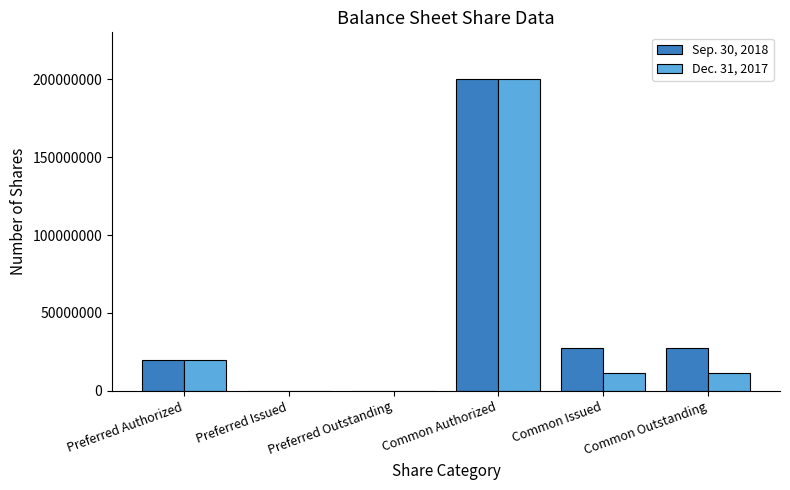

How many distinct data groups are displayed?

2